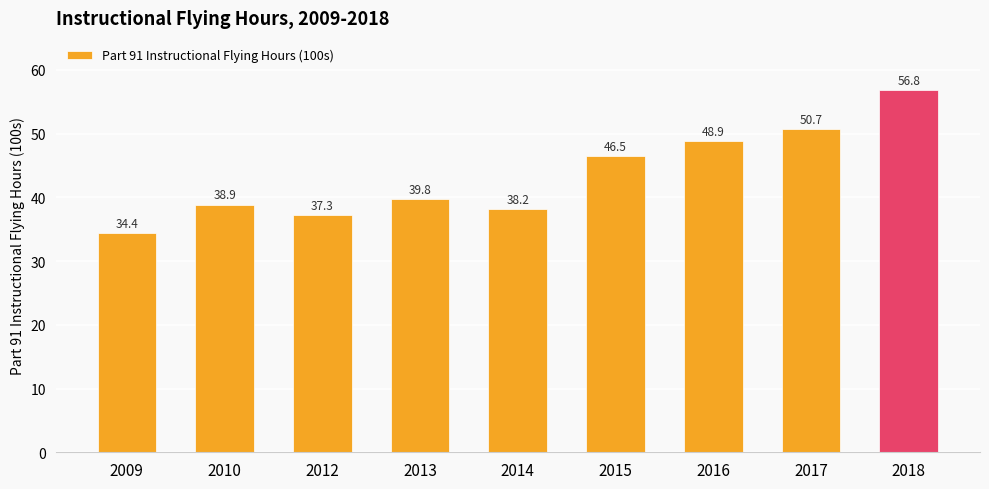

True or false: the data shows 66.0 at 2013.

False